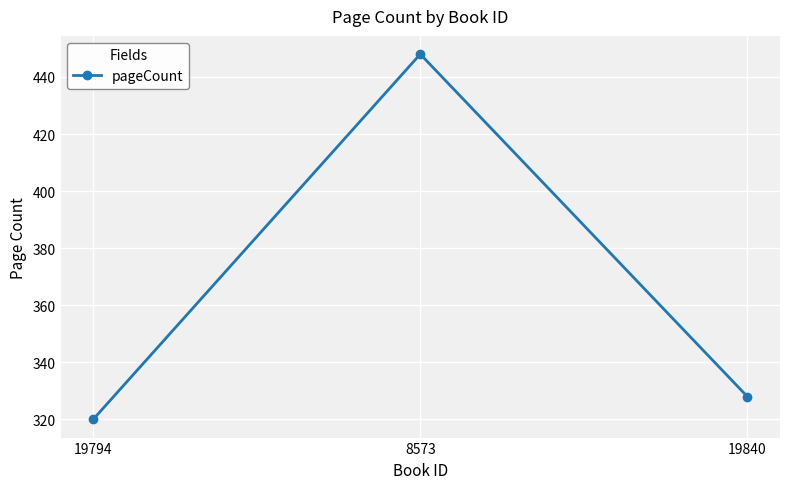

How many data points are less than 328?

1